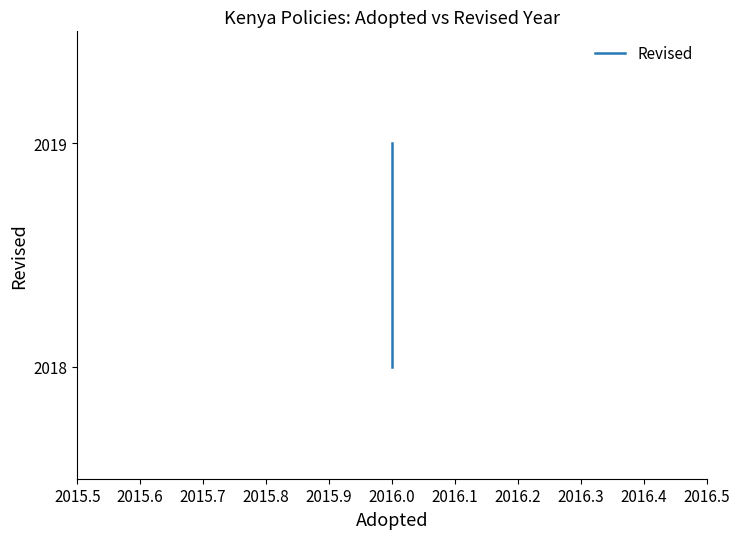

What is the value of the 2nd point from the left?

2018